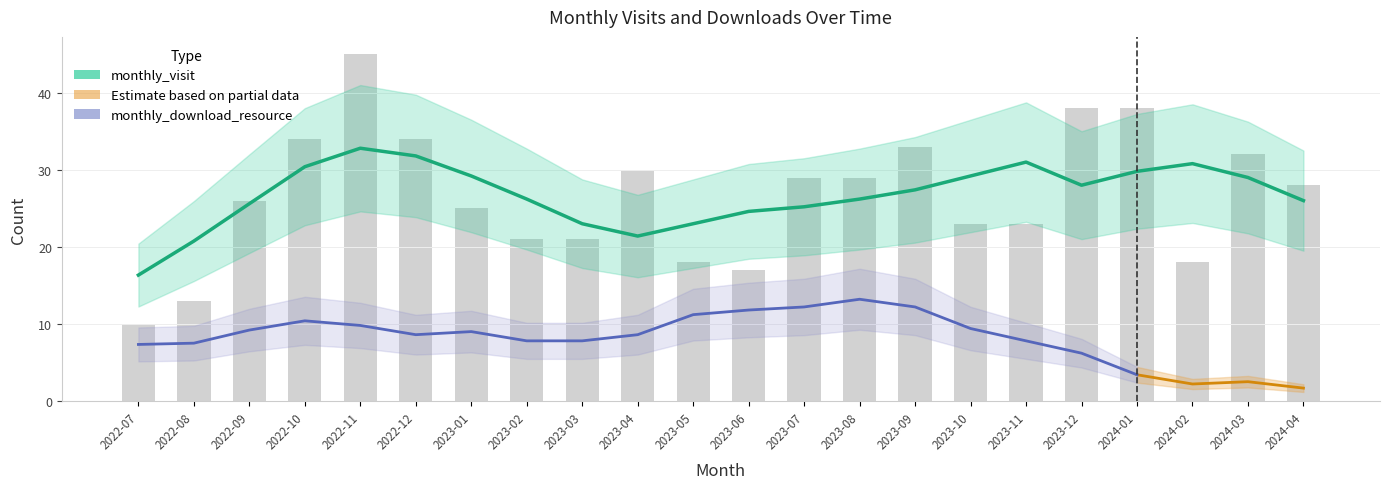

Between 2023-09 and 2022-07, which is larger?

2023-09